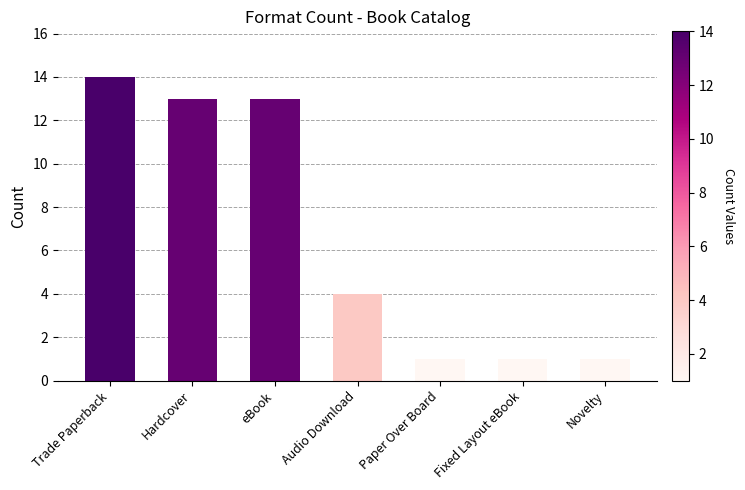

What is the difference between the values at eBook and Paper Over Board?

12